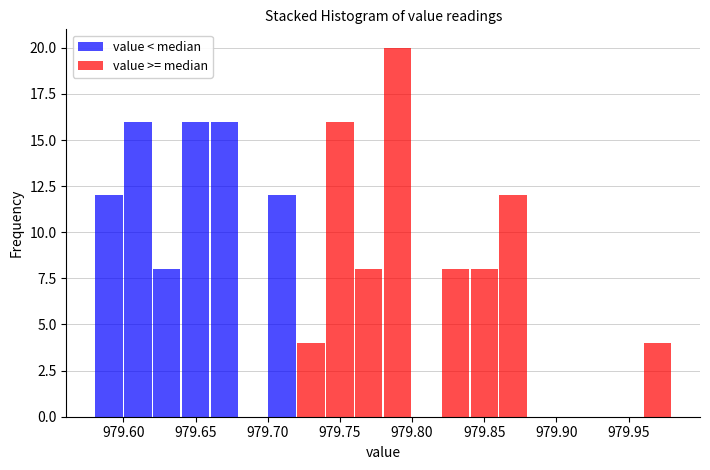

What is the total height of the stacked bar covering 979.86 to 979.88 on the x-axis? The values are not printed on the chart, so give them approximately, as read against the axis.

12